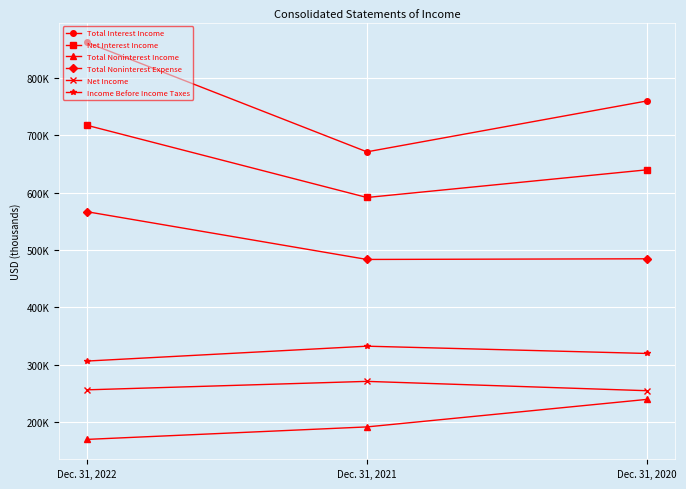

What is the difference between the highest and lowest values at Dec. 31, 2020?

519949